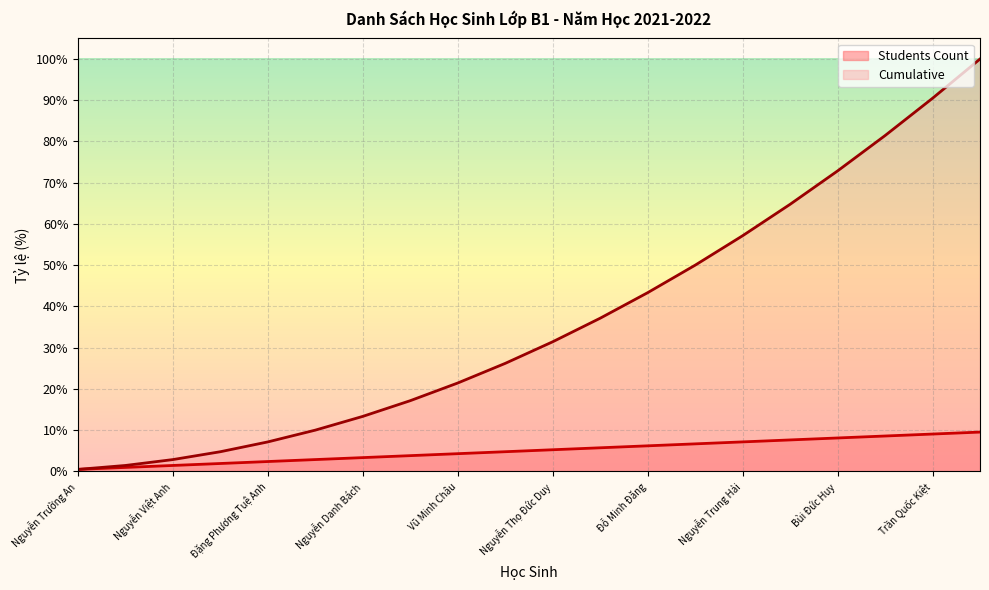

True or false: Students Count and Cumulative intersect in this chart.

False